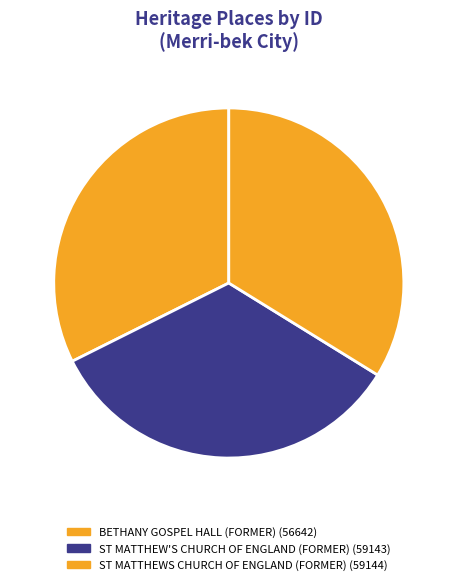

Rank the categories by value from lowest to highest.

BETHANY GOSPEL HALL (FORMER), ST MATTHEW'S CHURCH OF ENGLAND (FORMER), ST MATTHEWS CHURCH OF ENGLAND (FORMER)